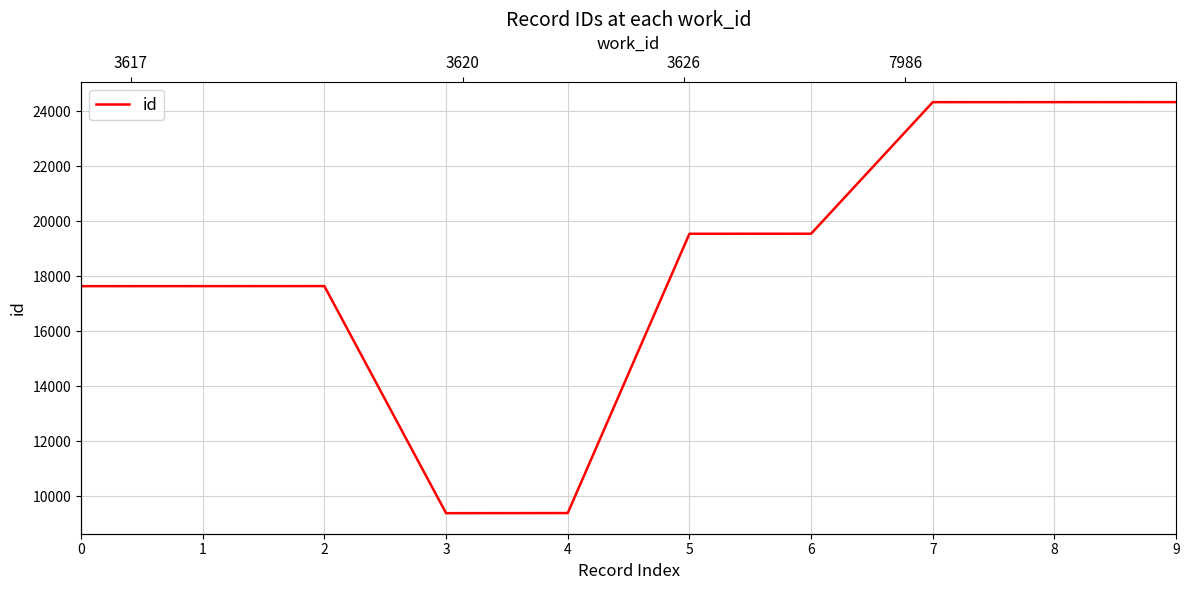

List the labels in order of value, largest first.

9, 8, 7, 6, 5, 2, 1, 0, 4, 3